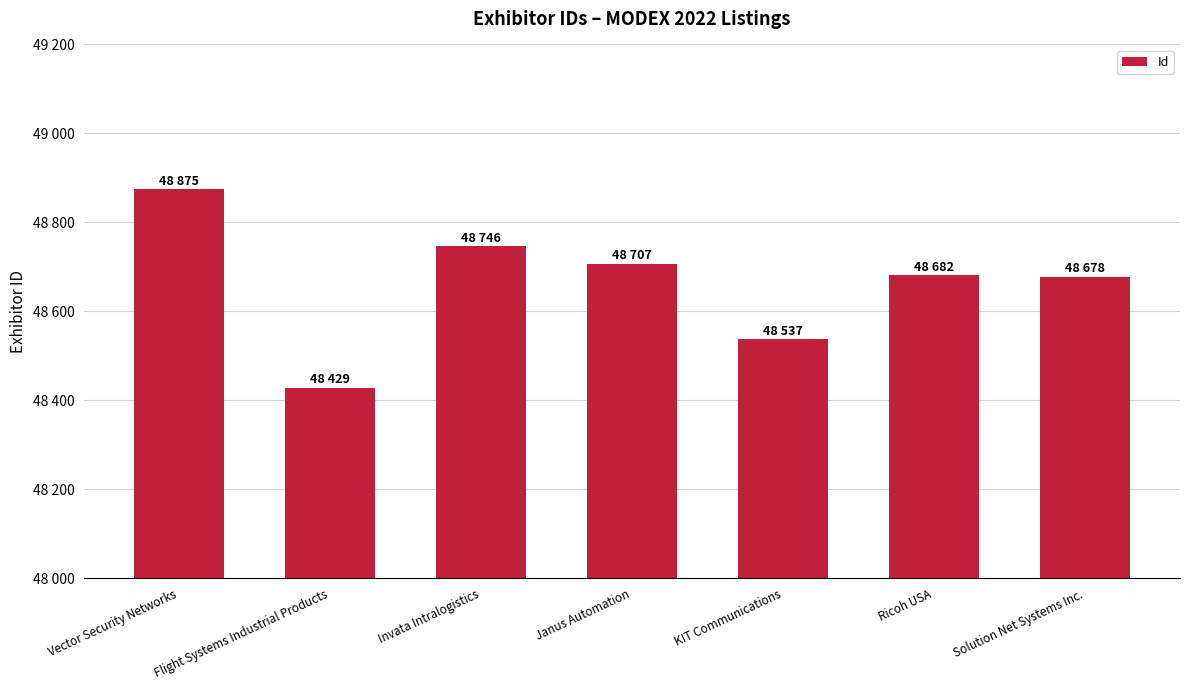

Rank the categories by value from highest to lowest.

Vector Security Networks, Invata Intralogistics, Janus Automation, Ricoh USA, Solution Net Systems Inc., KIT Communications, Flight Systems Industrial Products